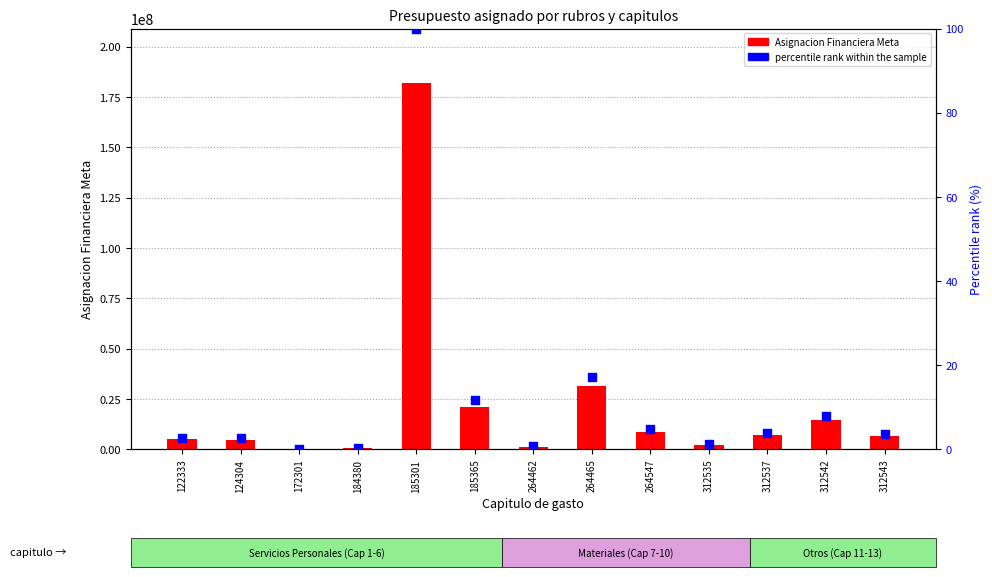

What is the total value across all series at 312543?

6660210.7